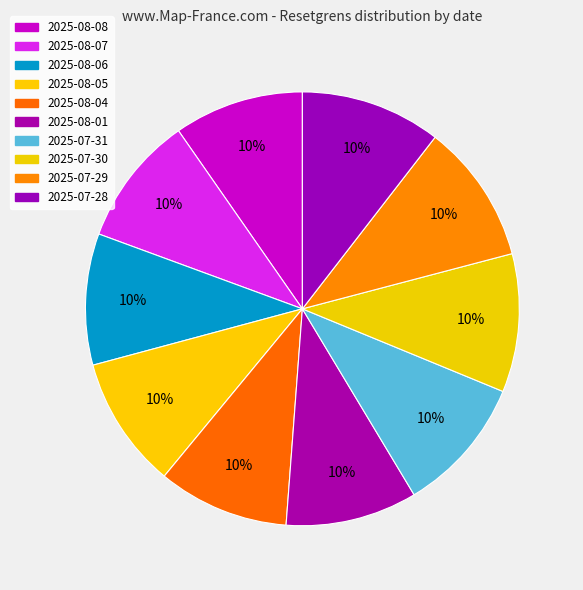

True or false: 2025-08-07 accounts for 10% of the total.

True